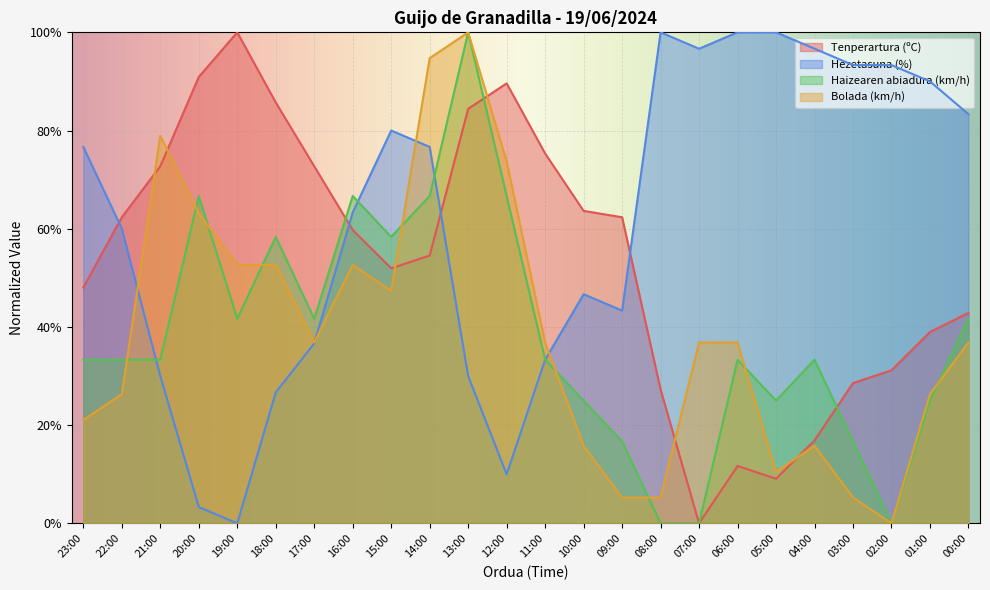

The Haizearen abiadura (km/h) series shows 103.0 at 15:00. True or false?

False